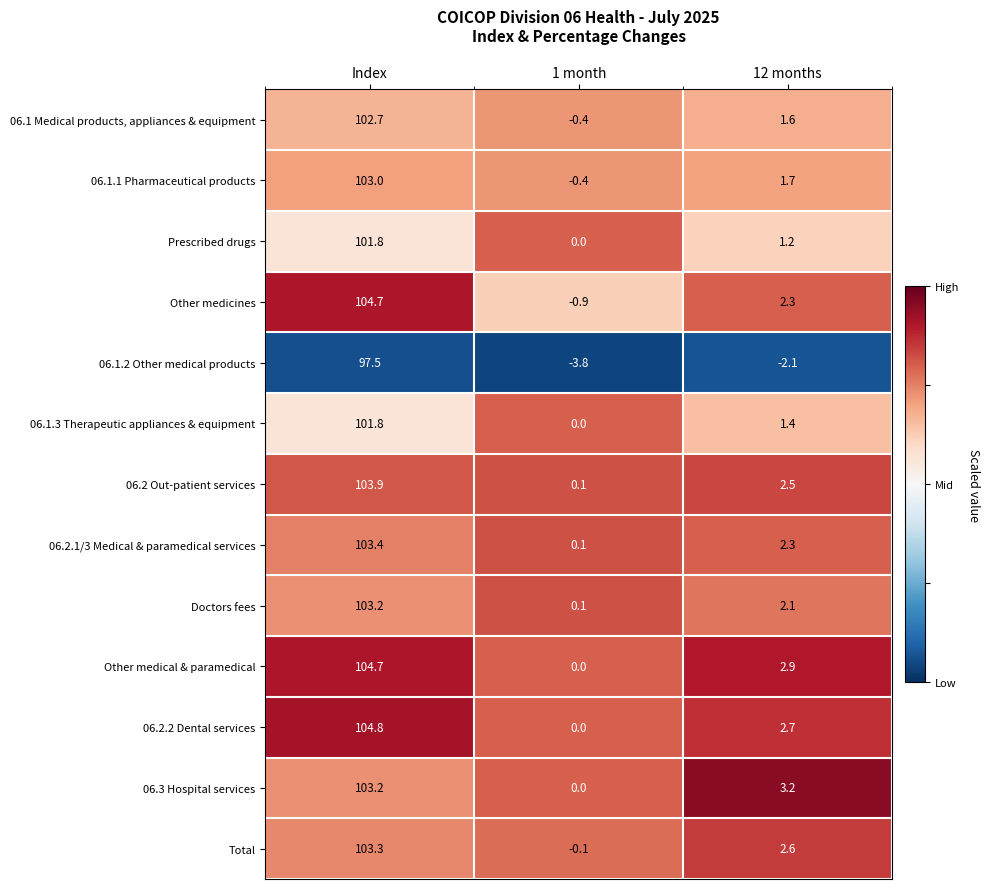

What is the sum of the Other medical & paramedical values at 12 months and Index?

107.6